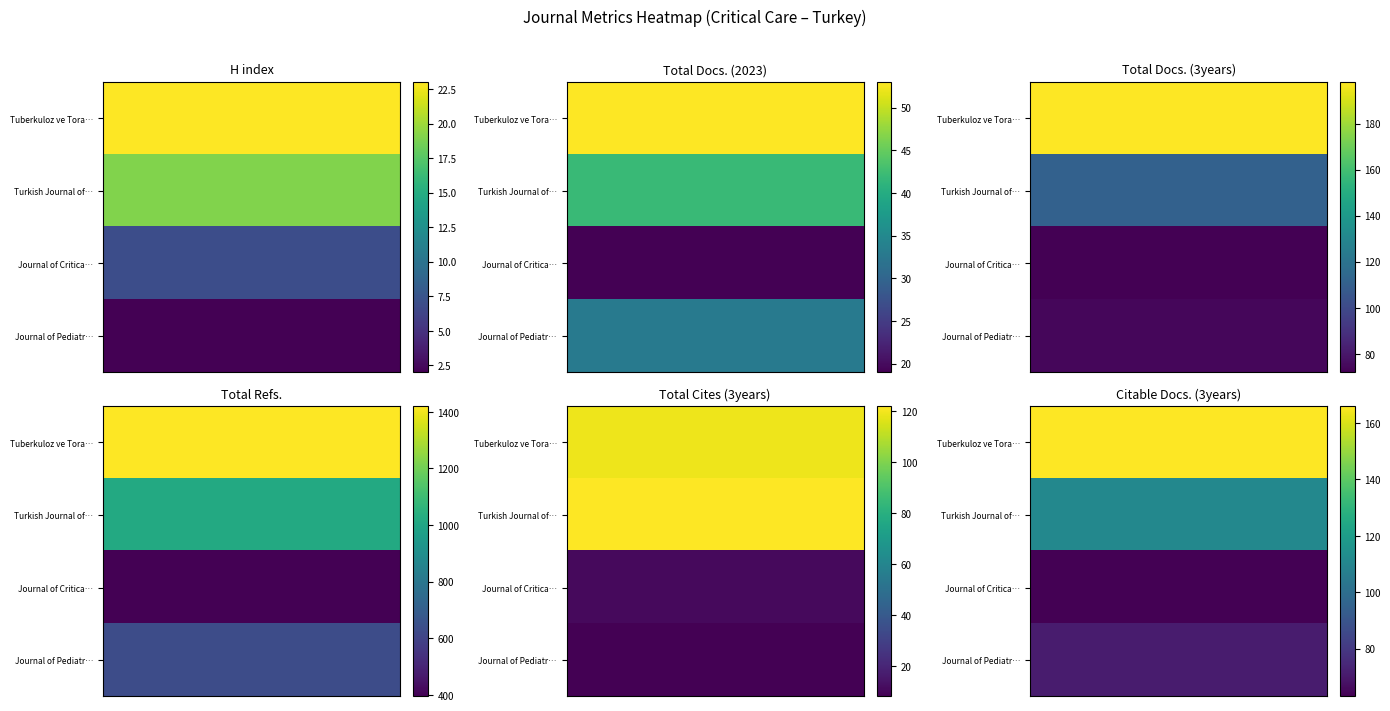

Which series has the largest range (max minus min)?

Tuberkuloz ve Tora…